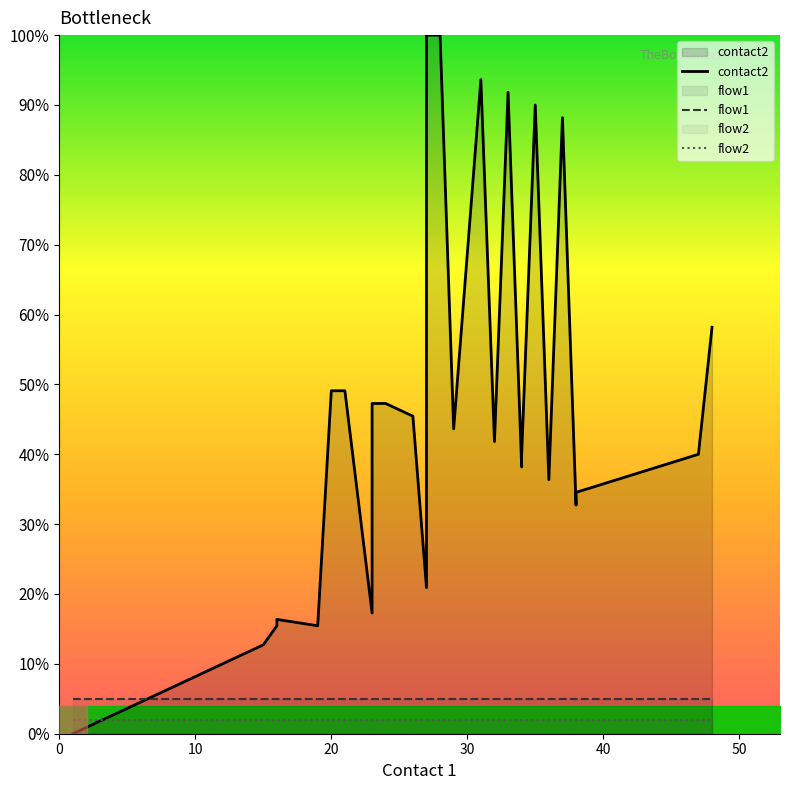

What is the sum of all contact2 values?

1386.4